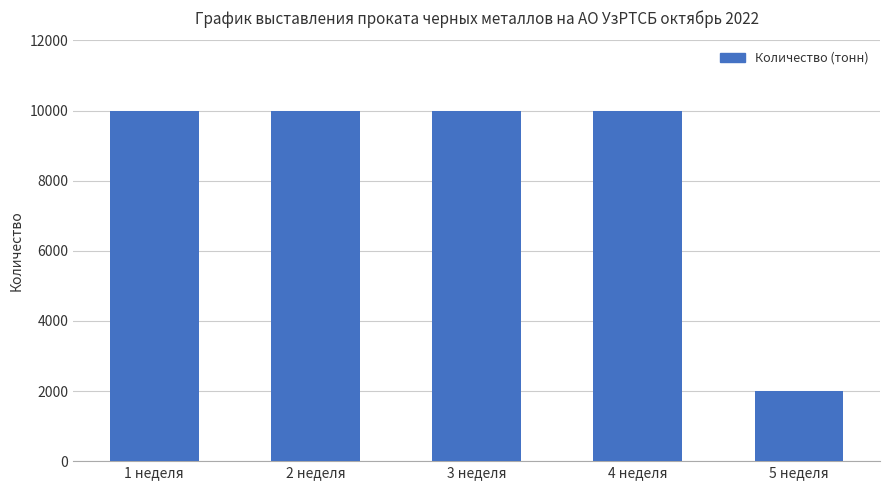

Are the bars grouped side by side (vs. stacked)?

No